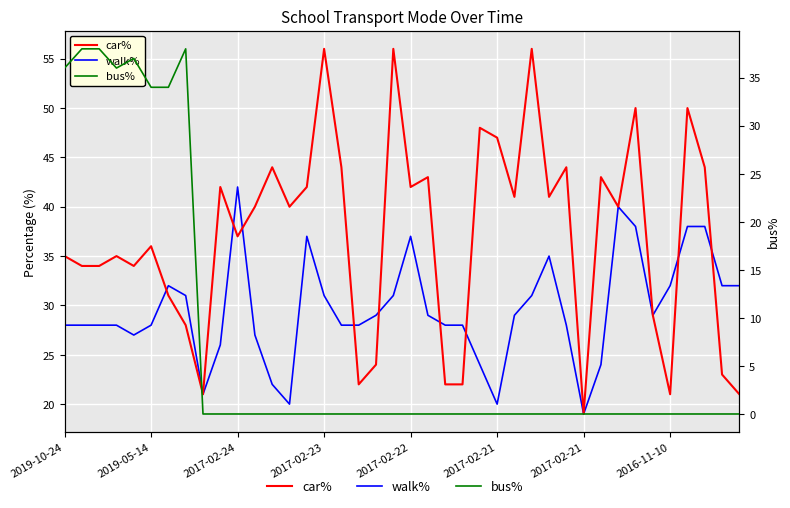

Count the number of data series in this chart.

3